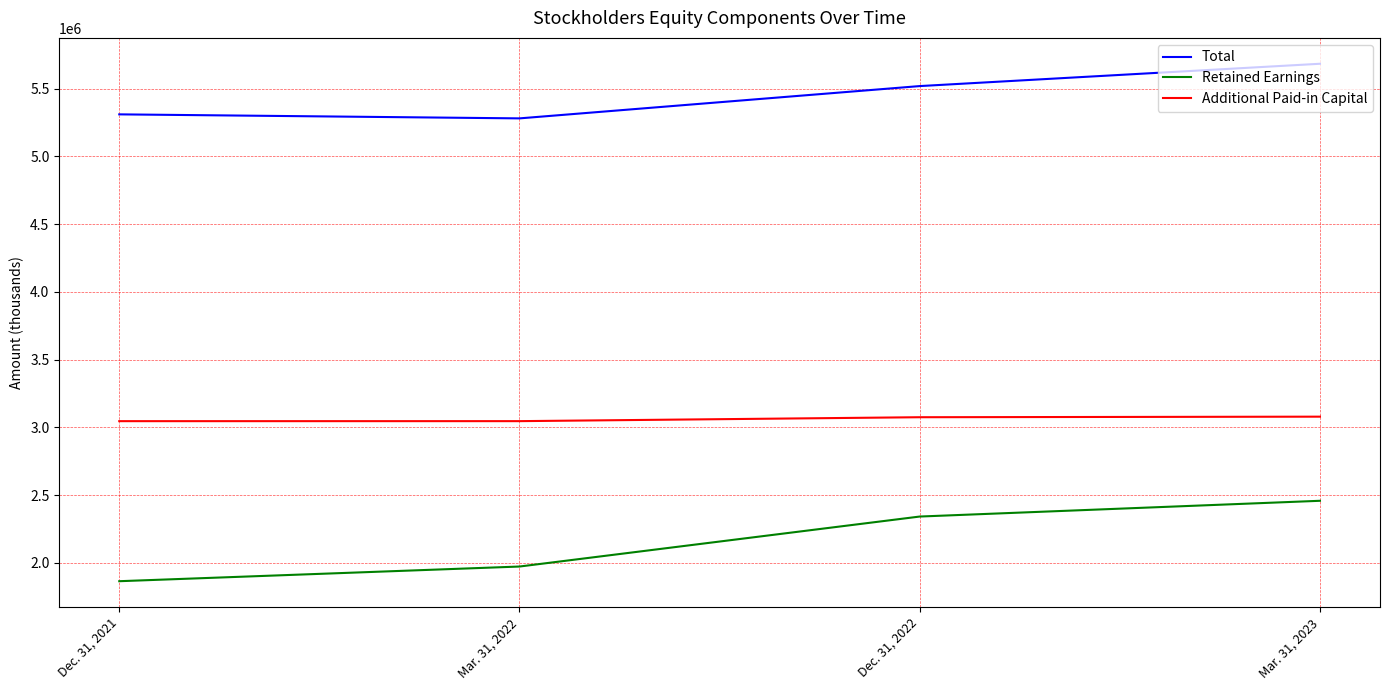

Which series has the largest range (max minus min)?

Retained Earnings